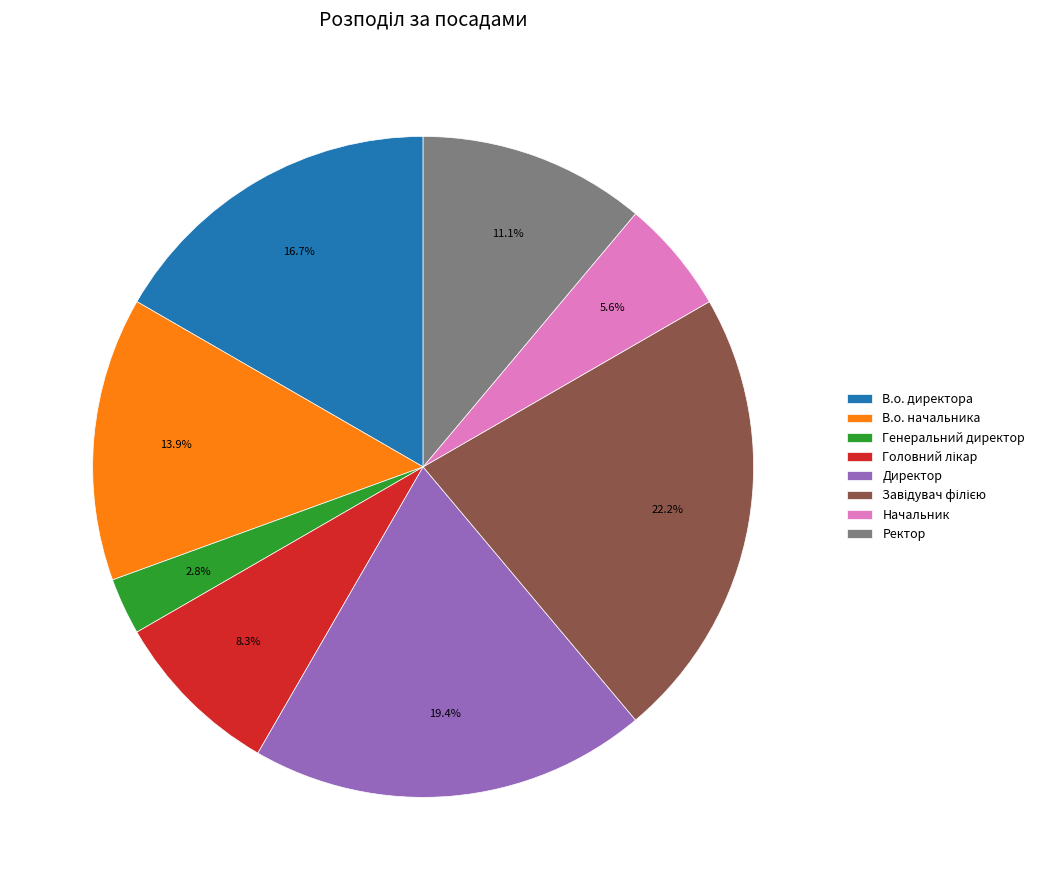

Which category has the smallest portion of the pie?

Генеральний директор